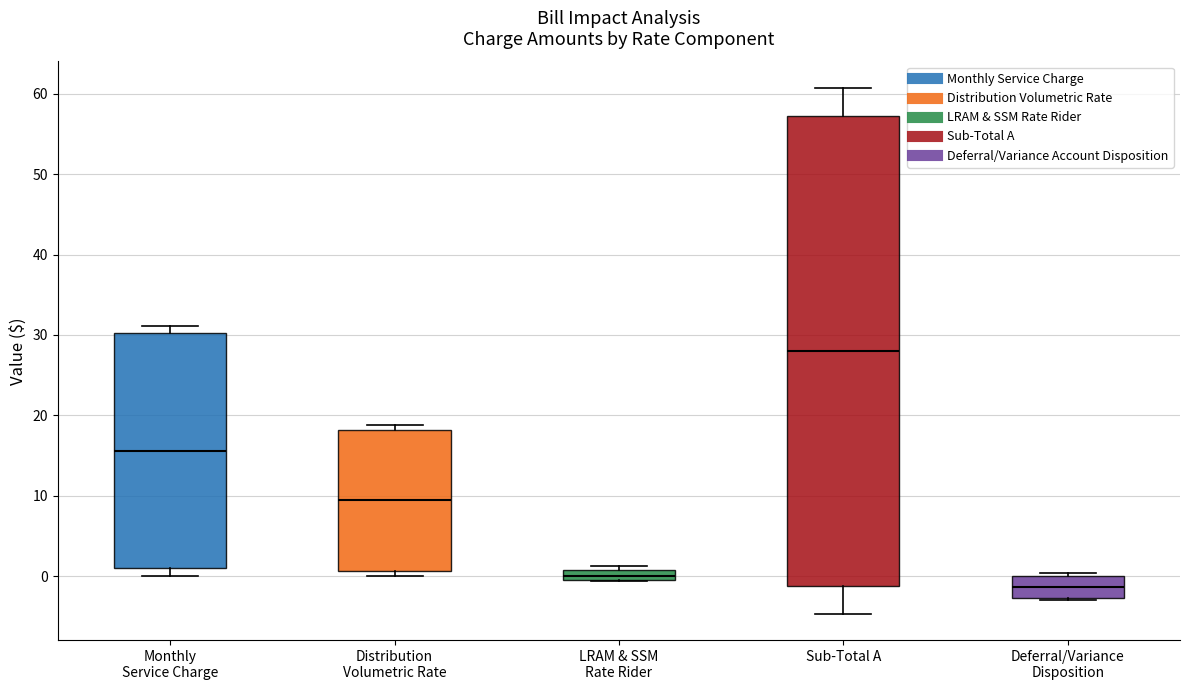

Where is the upper edge of the box for LRAM & SSM Rate Rider on the y-axis? The values are not printed on the chart, so give them approximately, as read against the axis.

1